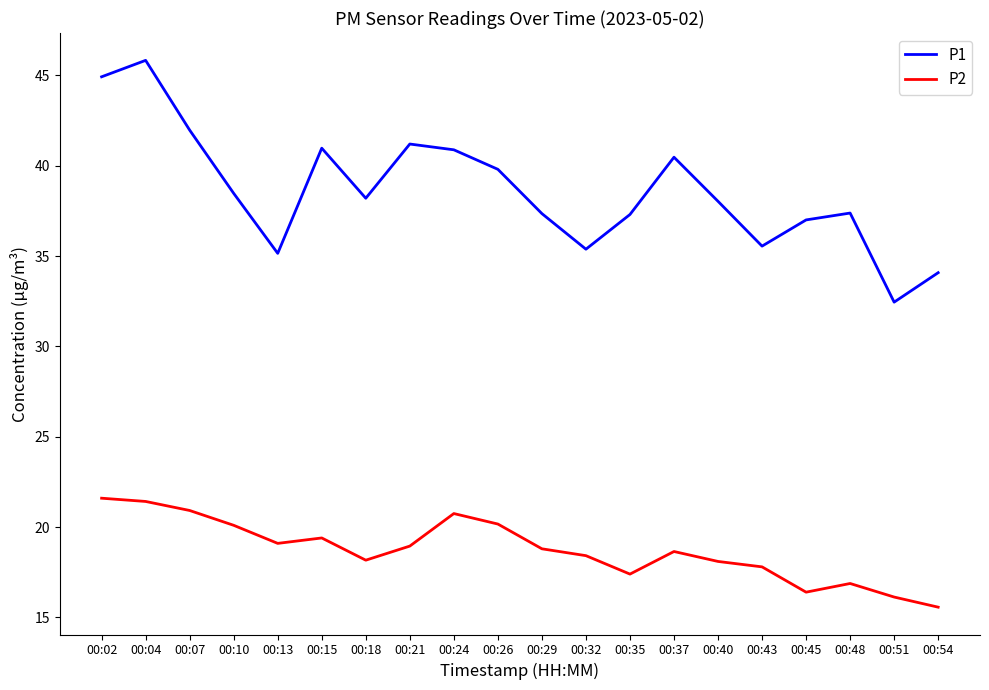

At which category is the sum across all series the highest?

00:04